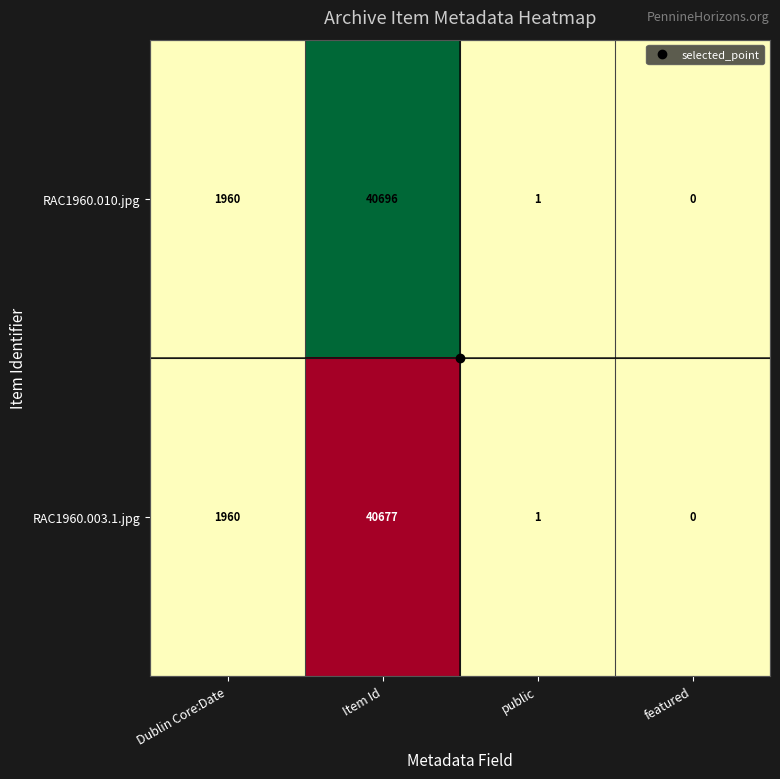

What is the average value of the RAC1960.010.jpg series?

10664